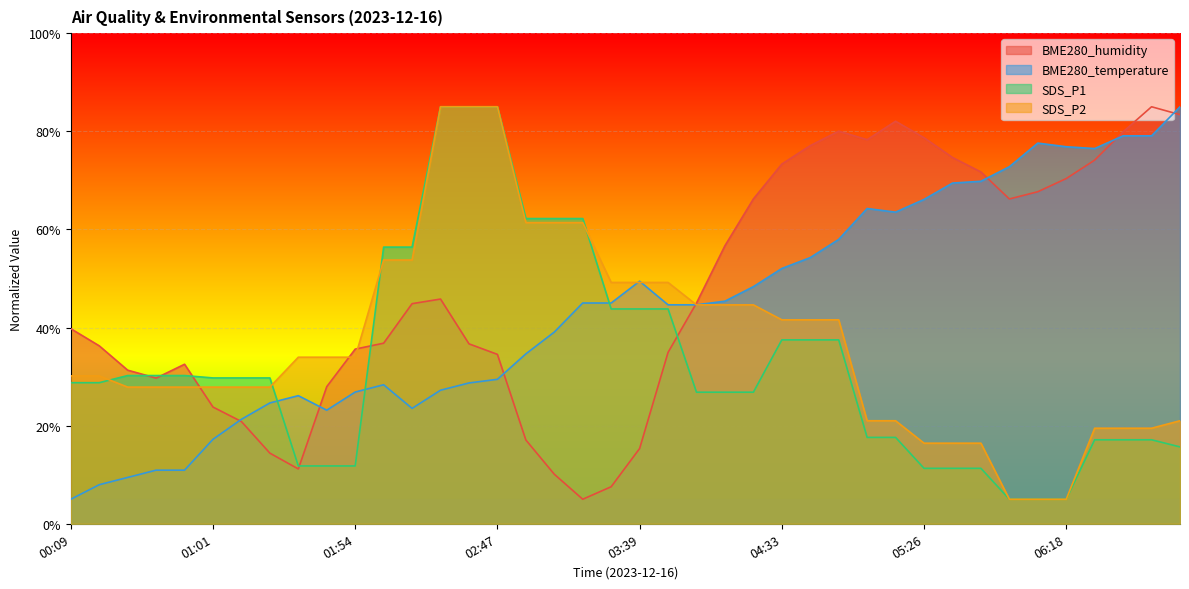

How many data points in BME280_humidity are above 44?

20